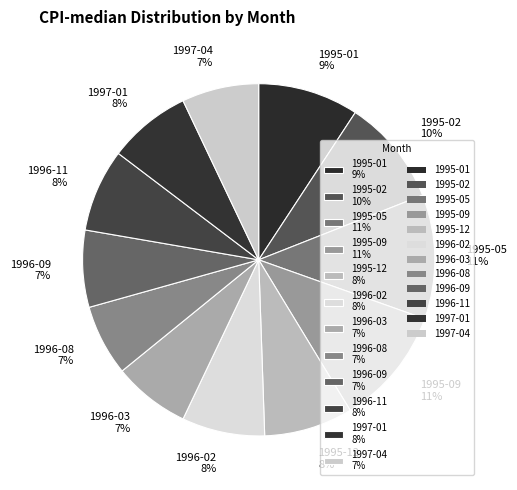

Count the number of slices in the pie.

12